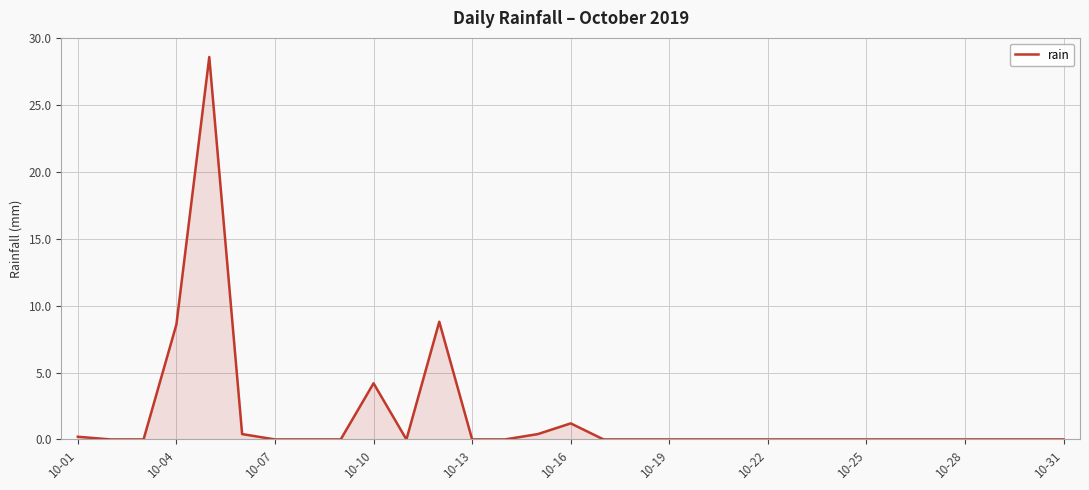

What is the greatest value displayed?

28.6